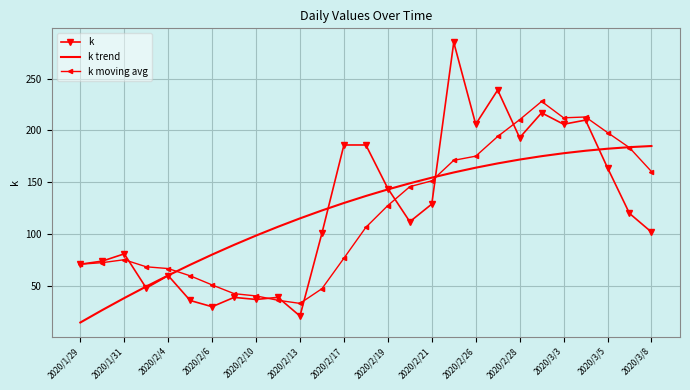

What are all the series names shown in the legend?

k, k trend, k moving avg